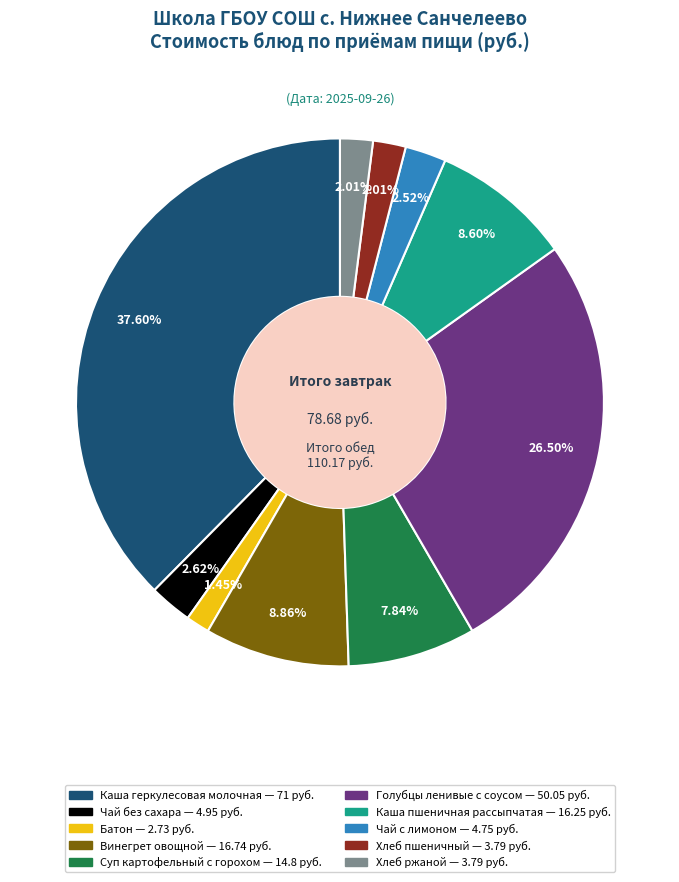

What is the ratio of the value at Винегрет овощной to the value at Чай без сахара?

3.4